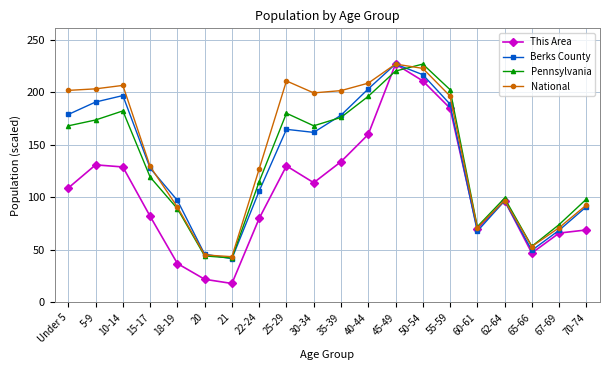

Rank the series at 55-59 from highest to lowest value.

Pennsylvania, National, Berks County, This Area